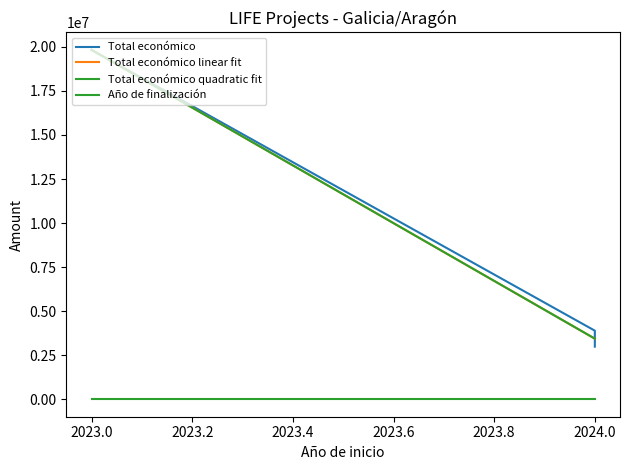

What are all the series names shown in the legend?

Total económico, Total económico linear fit, Total económico quadratic fit, Año de finalización